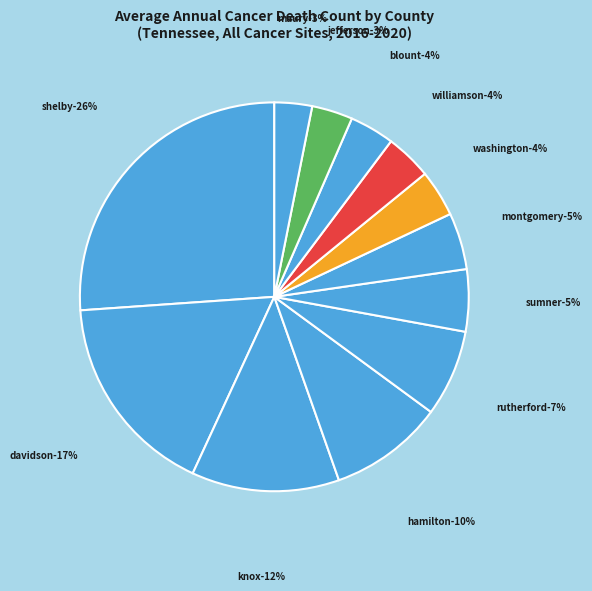

To the nearest percent, what portion does Davidson County represent?

17%